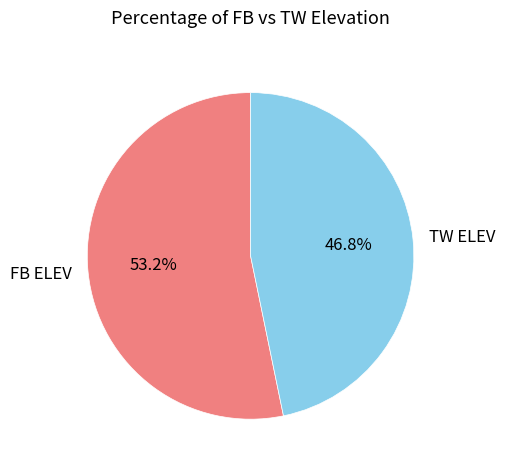

What is the ratio of the value at FB ELEV to the value at TW ELEV?

1.1